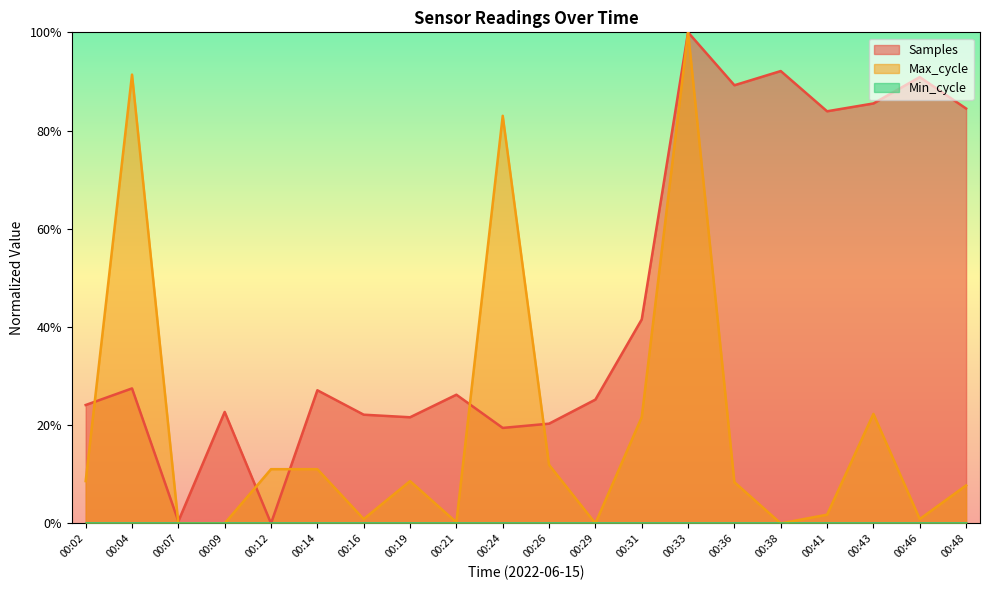

True or false: Samples and Max_cycle cross at least once.

True